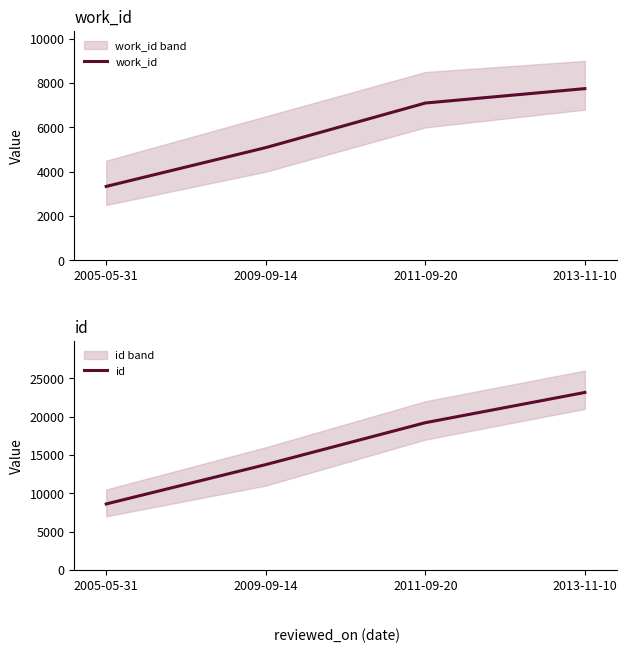

True or false: id and work_id intersect in this chart.

False